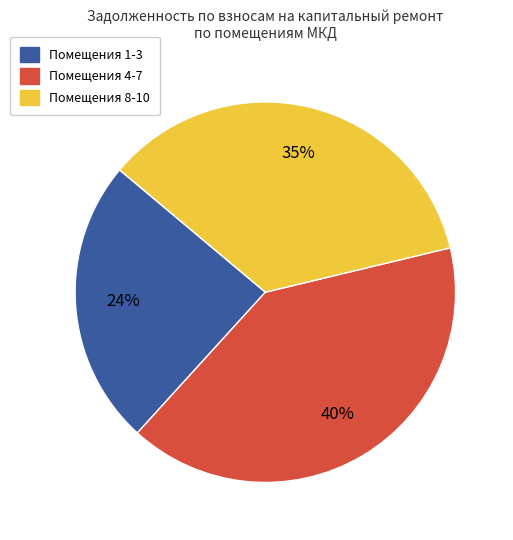

To the nearest percent, what is the difference between the largest and smallest slice percentages?

16%